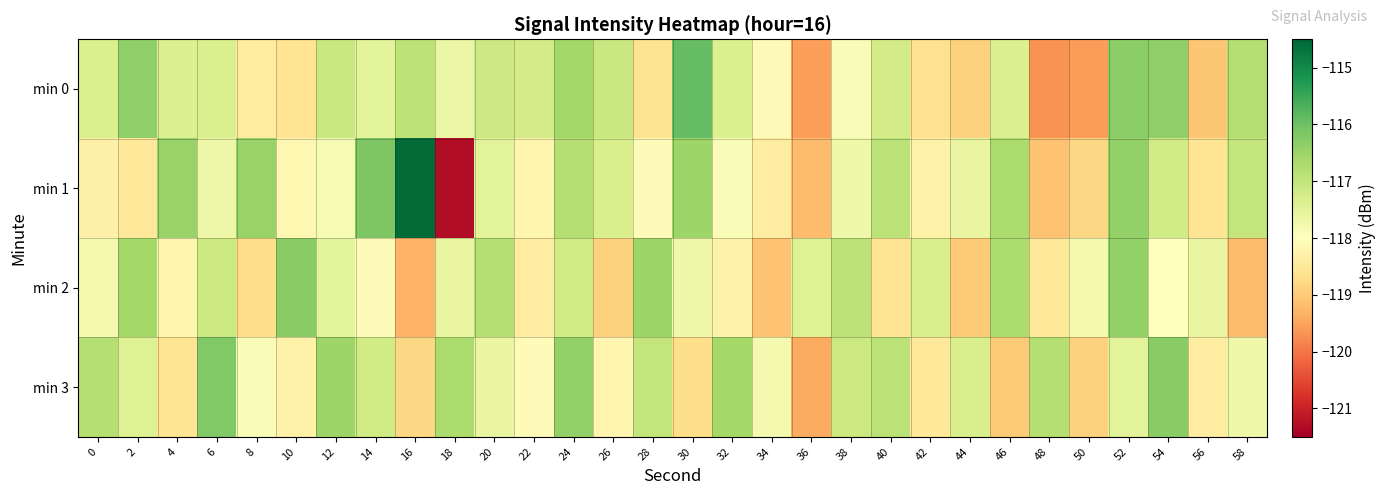

Reading right to left, what are all the values shown in this chart?

min 0: 58=-116.8	56=-119.0	54=-116.4	52=-116.3	50=-119.6	48=-119.7	46=-117.4	44=-118.9	42=-118.6	40=-117.2	38=-117.9	36=-119.5	34=-118.1	32=-117.3	30=-115.9	28=-118.6	26=-117.1	24=-116.6	22=-117.2	20=-117.1	18=-117.6	16=-116.9	14=-117.5	12=-117.1	10=-118.6	8=-118.4	6=-117.3	4=-117.4	2=-116.4	0=-117.3
min 1: 58=-117.0	56=-118.6	54=-117.2	52=-116.4	50=-118.8	48=-119.1	46=-116.7	44=-117.6	42=-118.3	40=-116.9	38=-117.7	36=-119.2	34=-118.4	32=-117.9	30=-116.5	28=-118.1	26=-117.3	24=-116.8	22=-118.2	20=-117.5	18=-121.3	16=-114.6	14=-116.2	12=-117.9	10=-118.2	8=-116.4	6=-117.7	4=-116.5	2=-118.5	0=-118.3
min 2: 58=-119.2	56=-117.6	54=-118.0	52=-116.4	50=-117.8	48=-118.5	46=-116.7	44=-119.0	42=-117.3	40=-118.6	38=-116.9	36=-117.4	34=-119.1	32=-118.3	30=-117.7	28=-116.5	26=-118.9	24=-117.2	22=-118.4	20=-116.8	18=-117.6	16=-119.3	14=-118.1	12=-117.5	10=-116.3	8=-118.7	6=-117.1	4=-118.2	2=-116.6	0=-117.8
min 3: 58=-117.7	56=-118.4	54=-116.3	52=-117.5	50=-118.9	48=-116.8	46=-119.0	44=-117.3	42=-118.5	40=-116.9	38=-117.1	36=-119.4	34=-117.8	32=-116.6	30=-118.7	28=-117.0	26=-118.2	24=-116.4	22=-118.1	20=-117.6	18=-116.7	16=-118.8	14=-117.2	12=-116.5	10=-118.3	8=-117.9	6=-116.2	4=-118.6	2=-117.4	0=-116.8